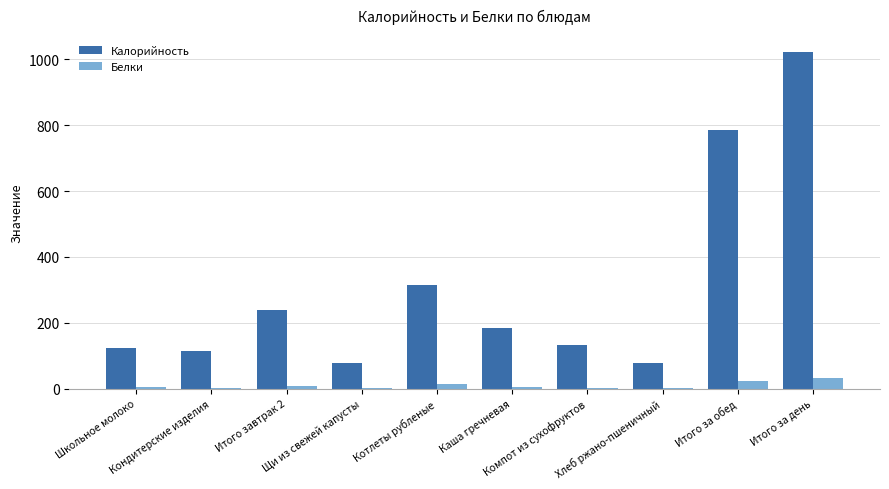

What is the maximum value for Белки?

30.7